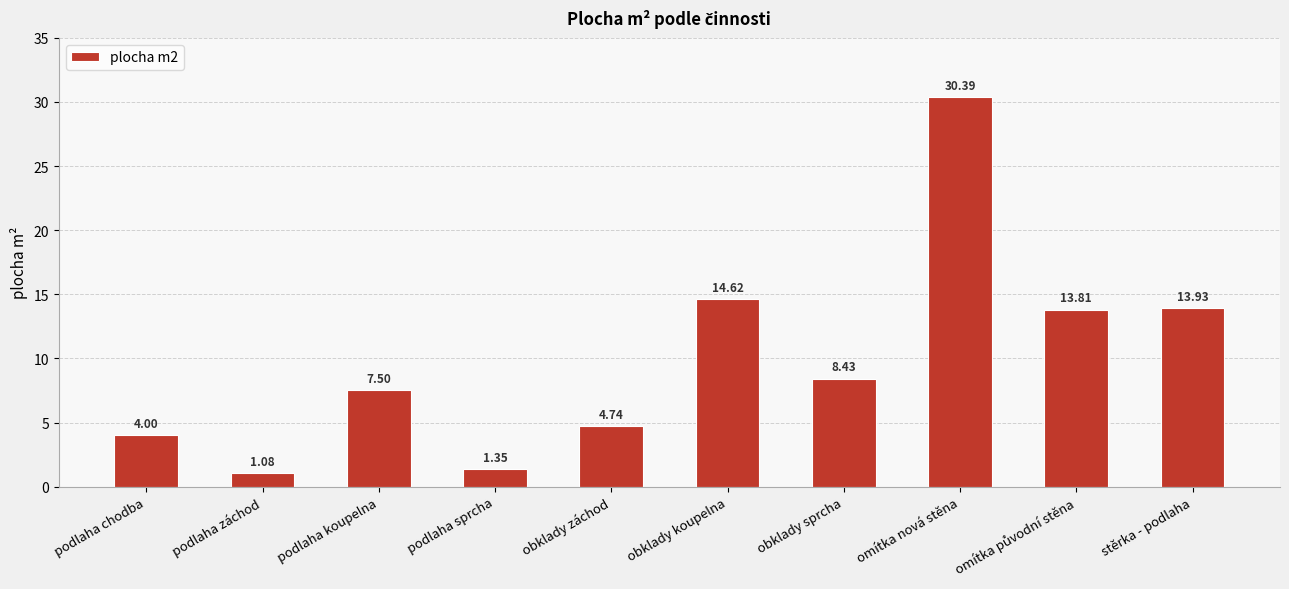

Where does the data first go above 8?

obklady koupelna